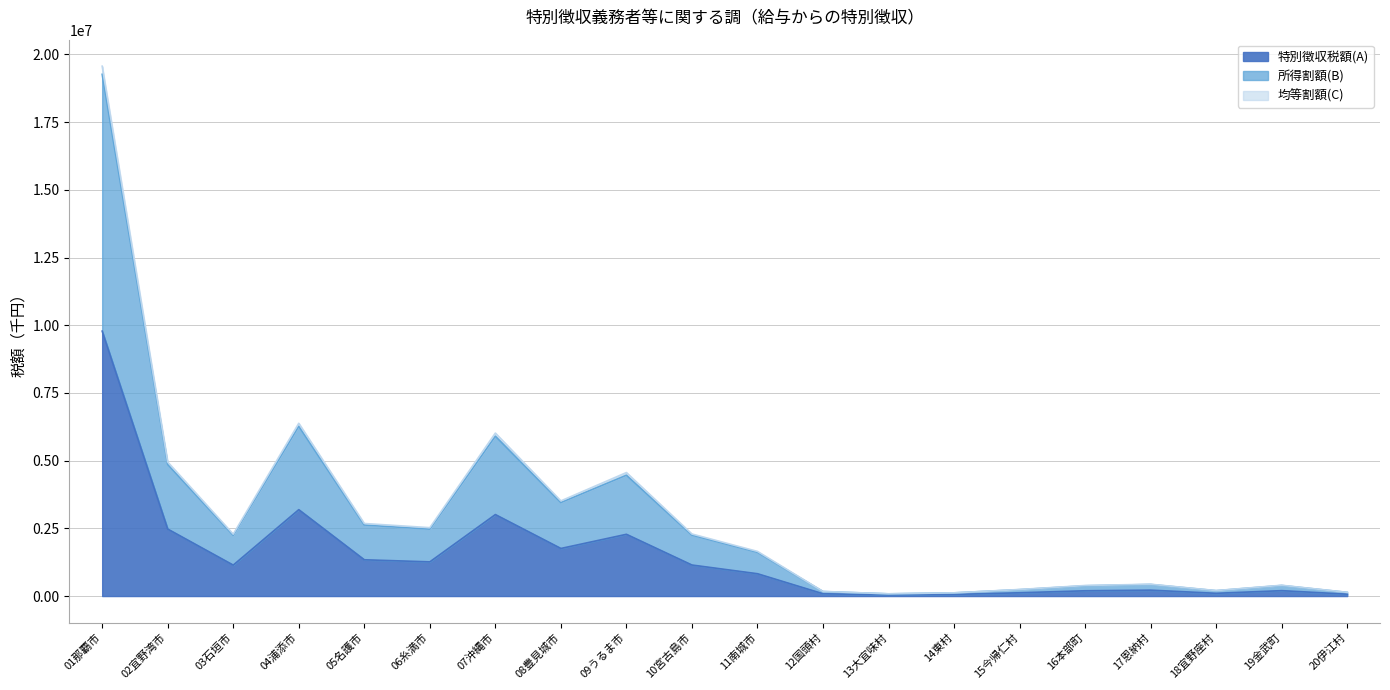

Reading left to right, extract all data points from this chart.

特別徴収税額(A): 01那覇市=9784603	02宜野湾市=2474299	03石垣市=1142858	04浦添市=3190331	05名護市=1339815	06糸満市=1262890	07沖縄市=3009371	08豊見城市=1757576	09うるま市=2280487	10宮古島市=1146200	11南城市=824801	12国頭村=85156	13大宜味村=41805	14東村=59365	15今帰仁村=121343	16本部町=194839	17恩納村=218291	18宜野座村=101486	19金武町=199482	20伊江村=68944
所得割額(B): 01那覇市=19269049	02宜野湾市=4859957	03石垣市=2243114	04浦添市=6270391	05名護市=2623927	06糸満市=2471761	07沖縄市=5903214	08豊見城市=3452789	09うるま市=4462743	10宮古島市=2248968	11南城市=1613695	12国頭村=166241	13大宜味村=81422	14東村=117477	15今帰仁村=236274	16本部町=378740	17恩納村=427895	18宜野座村=198212	19金武町=390781	20伊江村=135179
均等割額(C): 01那覇市=19569206	02宜野湾市=4948598	03石垣市=2285716	04浦添市=6380662	05名護市=2679630	06糸満市=2525780	07沖縄市=6018742	08豊見城市=3515152	09うるま市=4560974	10宮古島市=2292400	11南城市=1649602	12国頭村=170312	13大宜味村=83610	14東村=118730	15今帰仁村=242686	16本部町=389678	17恩納村=436582	18宜野座村=202972	19金武町=398964	20伊江村=137888